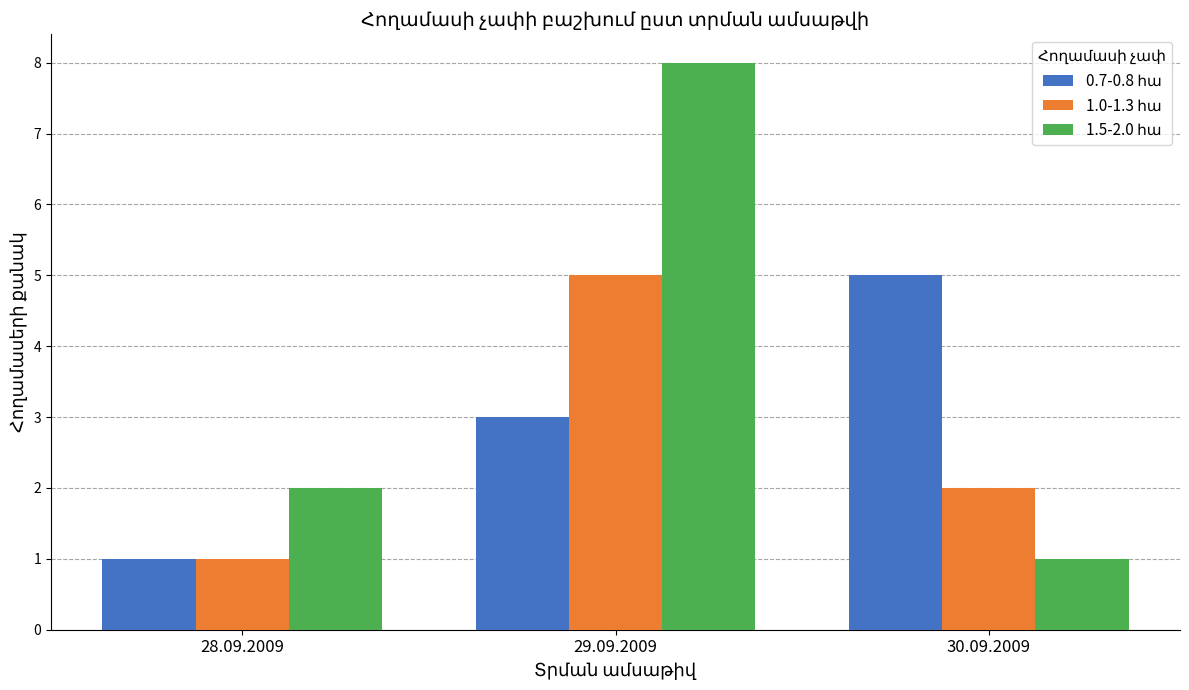

What is the greatest value displayed?

8